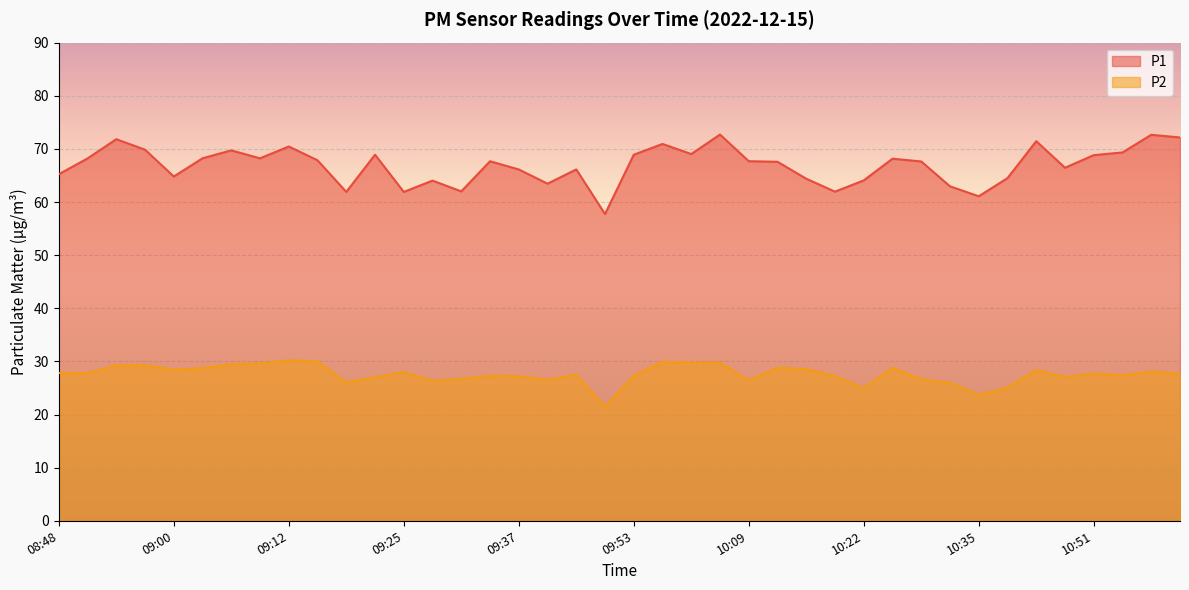

What is the difference between the highest and lowest values at 09:37?

38.9